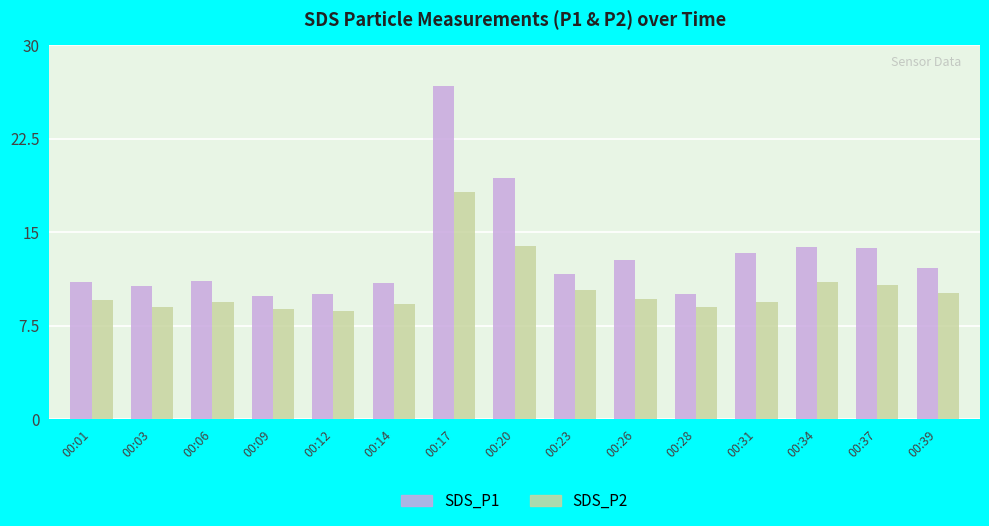

Rank the series by their average value, from lowest to highest.

SDS_P2, SDS_P1